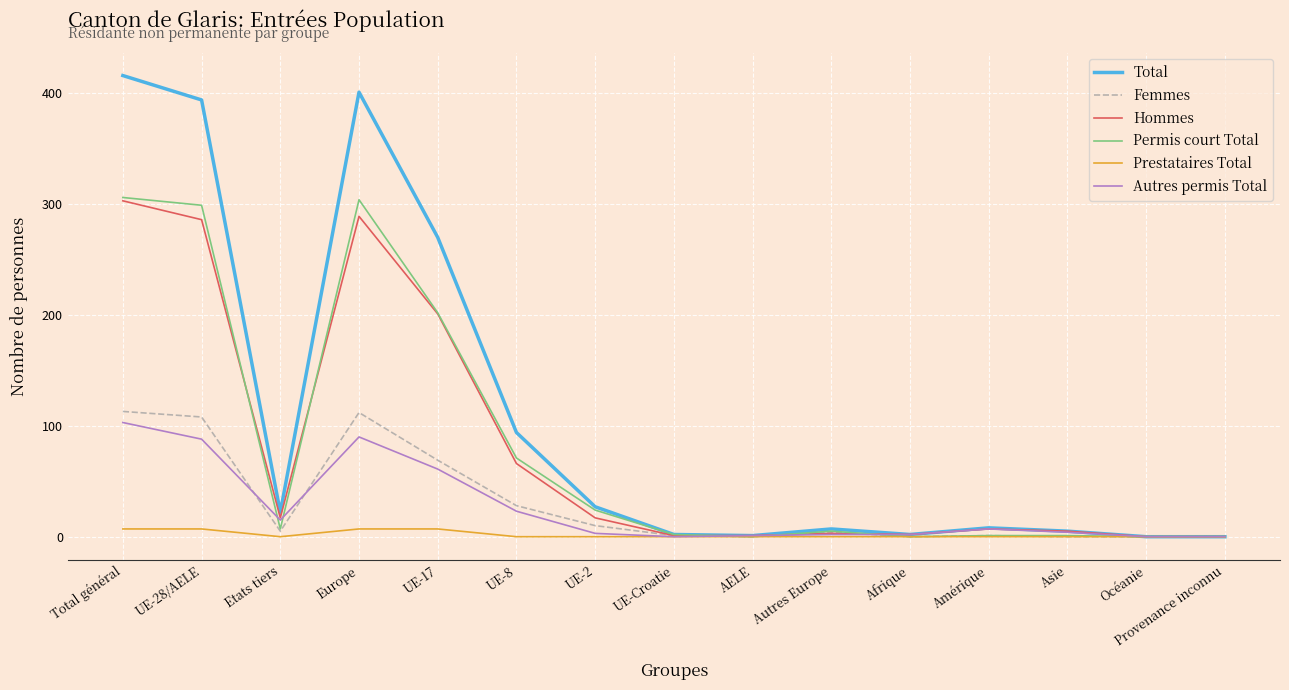

Is it true that Femmes equals 76 at Afrique?

False